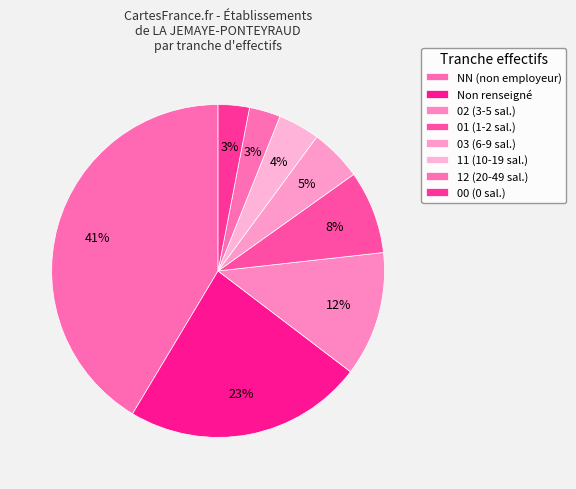

How many slices are in this pie chart?

8